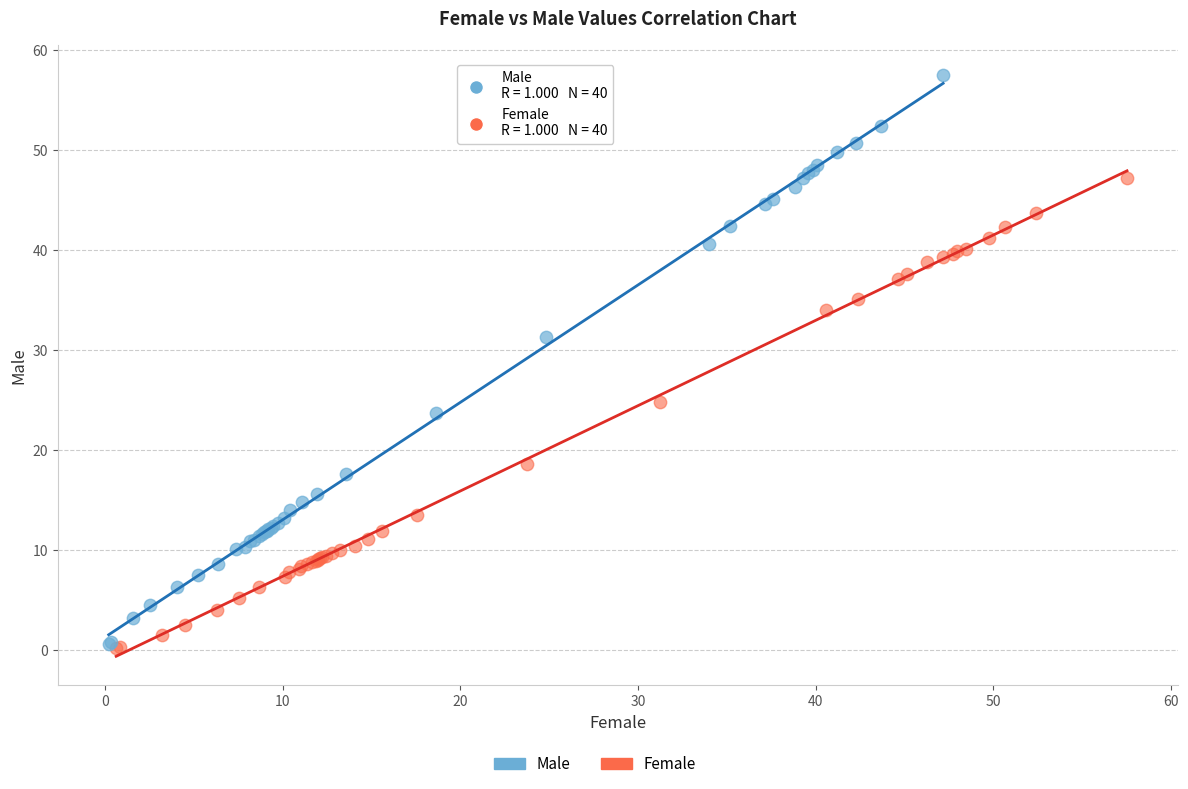

Which series reaches the maximum Y coordinate?

Male